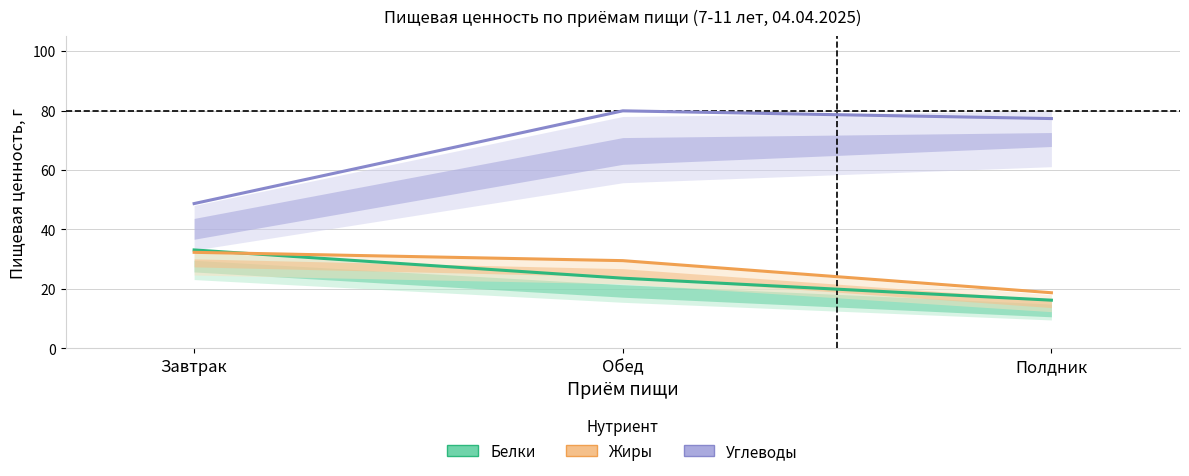

Where does the Углеводы series first go above 77?

Обед